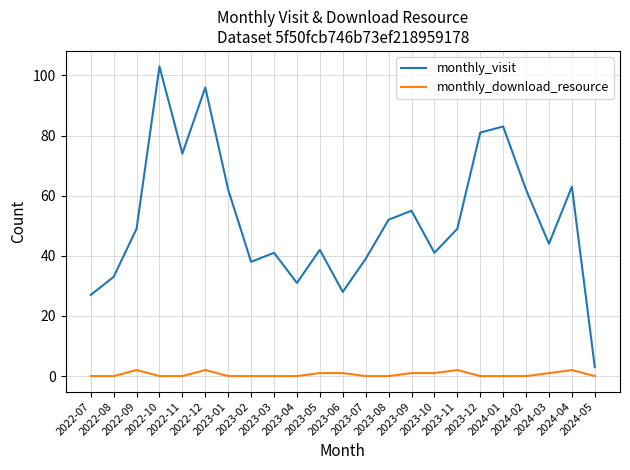

What is the total value across all series at 2023-01?

62